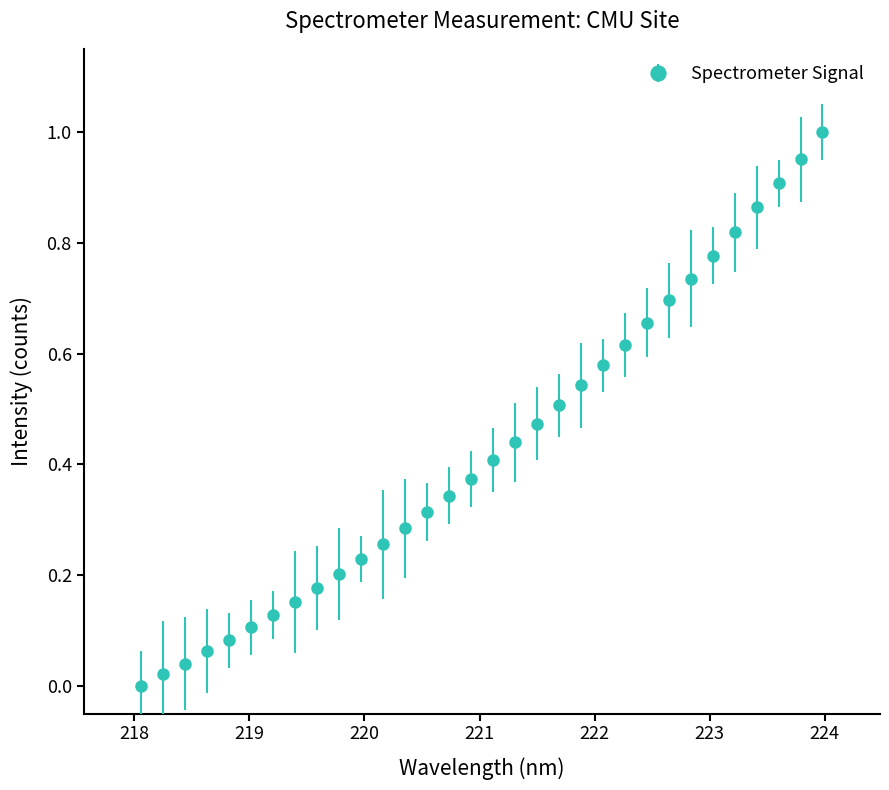

What is the sum of all values?

13.7